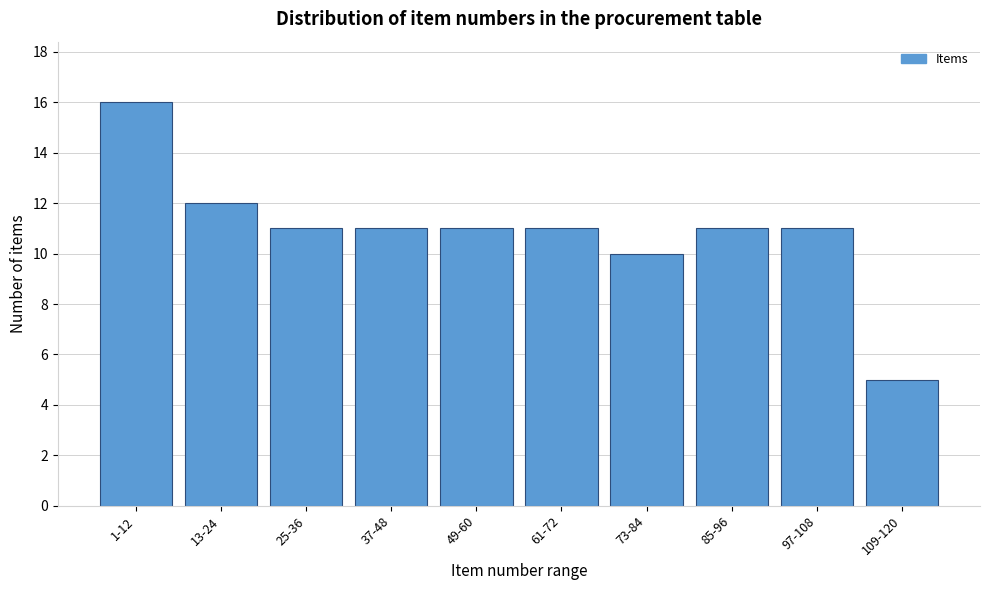

Reading right to left, transcribe all the data shown in this chart.

5	11	11	10	11	11	11	11	12	16